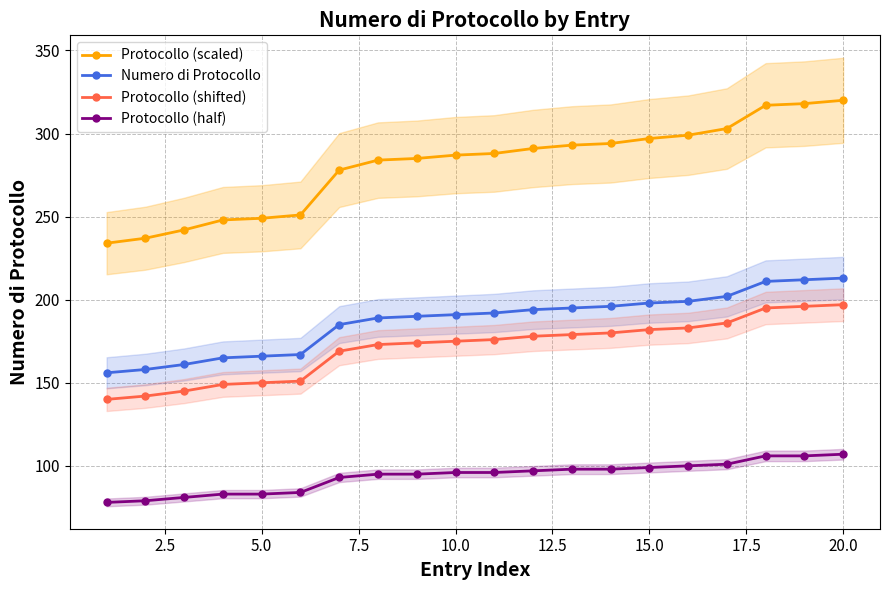

Reading right to left, extract all data points from this chart.

Protocollo (scaled): 320	318	317	303	299	297	294	293	291	288	287	285	284	278	251	249	248	242	237	234
Numero di Protocollo: 213	212	211	202	199	198	196	195	194	192	191	190	189	185	167	166	165	161	158	156
Protocollo (shifted): 197	196	195	186	183	182	180	179	178	176	175	174	173	169	151	150	149	145	142	140
Protocollo (half): 107	106	106	101	100	99	98	98	97	96	96	95	95	93	84	83	83	81	79	78